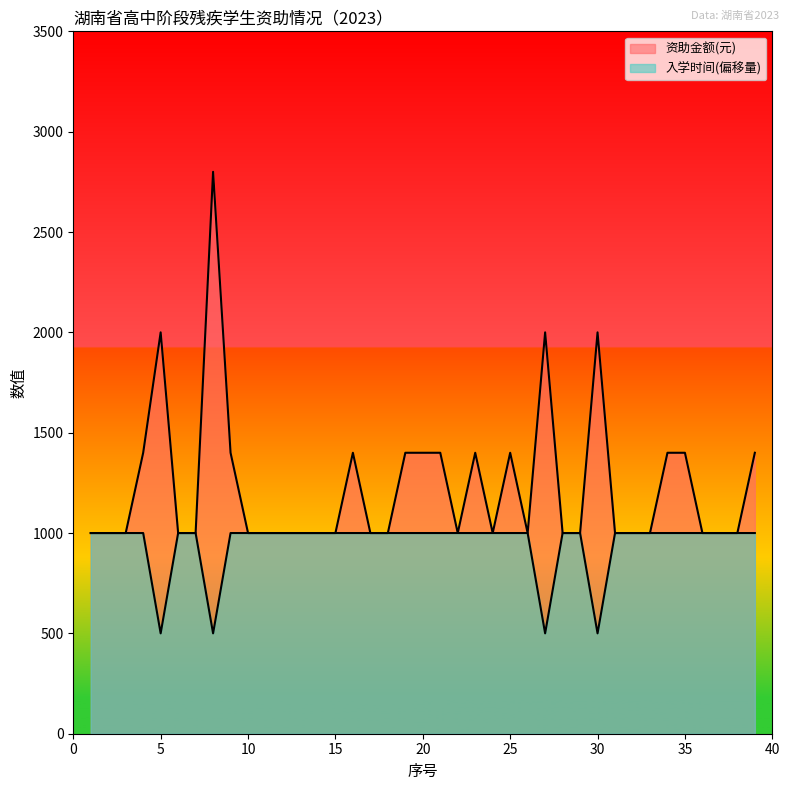

At which category does 资助金额(元) reach its first local peak?

5